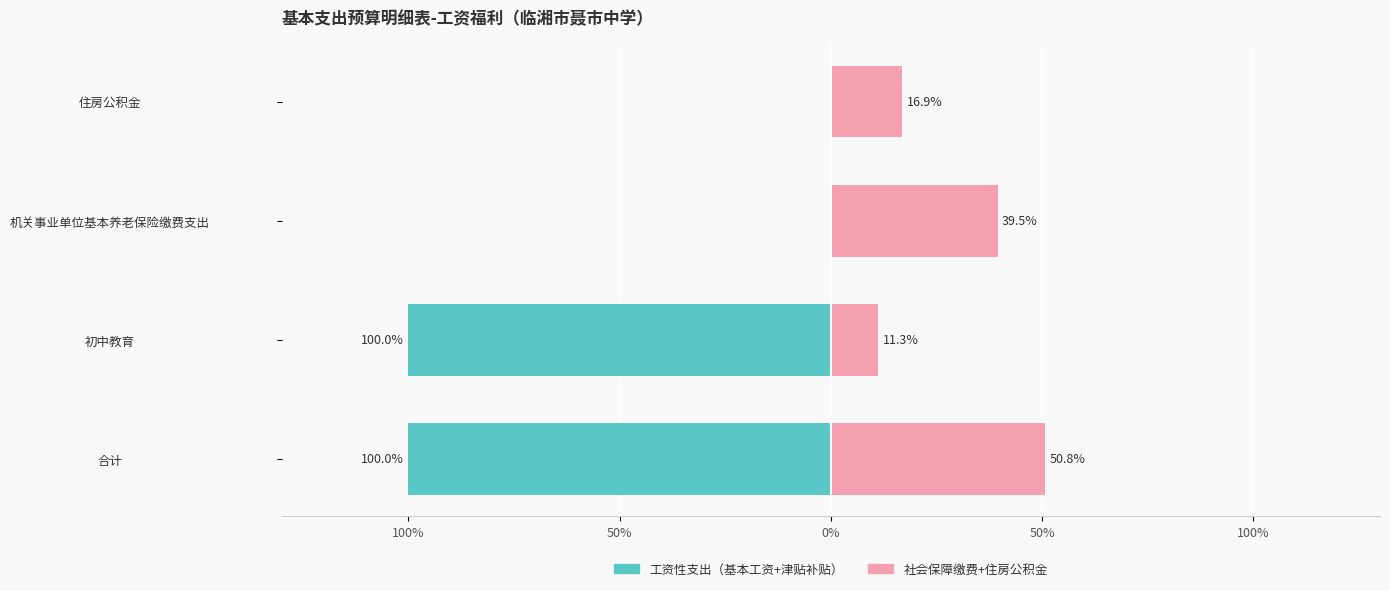

Reading left to right, list all the values displayed in this chart.

工资性支出（基本工资+津贴补贴）: -2802552.0	-2802552.0	0.0	0.0
社会保障缴费+住房公积金: 1423694.5	316204.9	1107489.6	474638.4